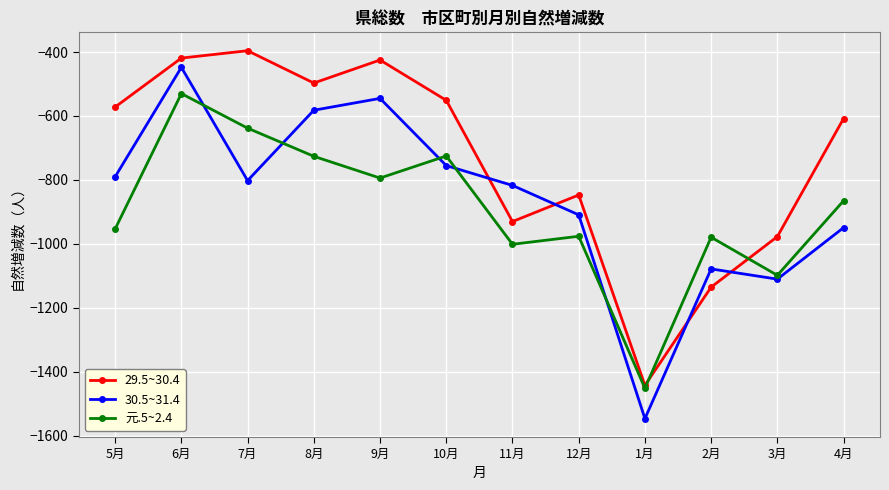

What are all the series names shown in the legend?

29.5~30.4, 30.5~31.4, 元.5~2.4